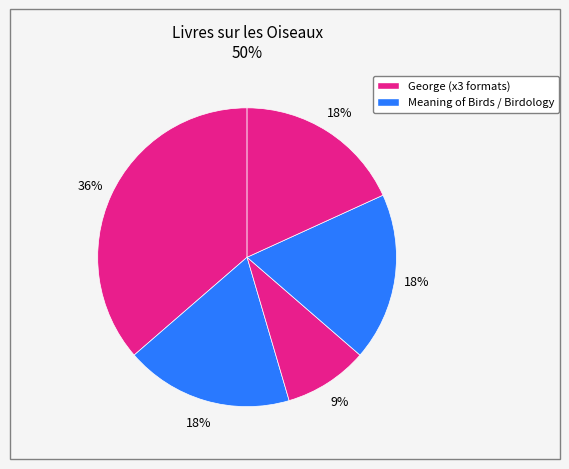

How many slices are in this pie chart?

5